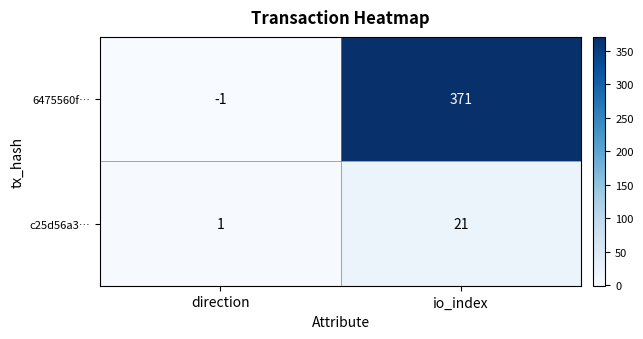

At io_index, list the series in order from smallest to largest.

c25d56a3…, 6475560f…